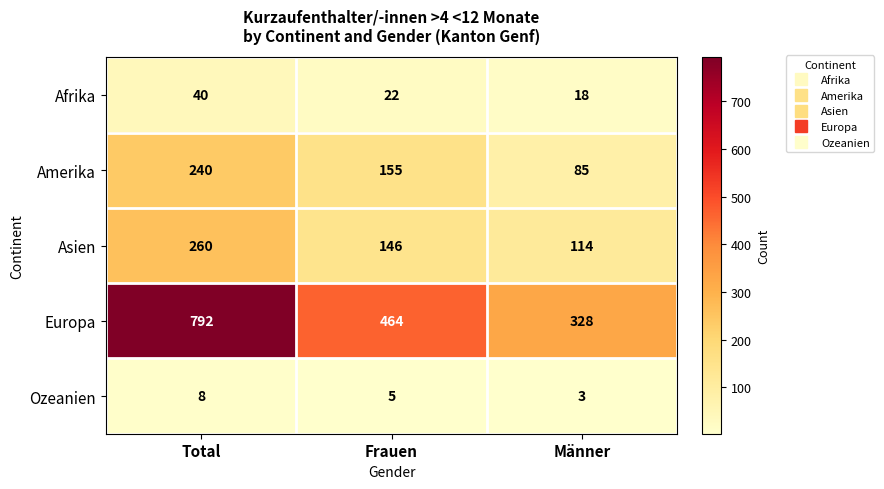

Read the Ozeanien value at Frauen.

5